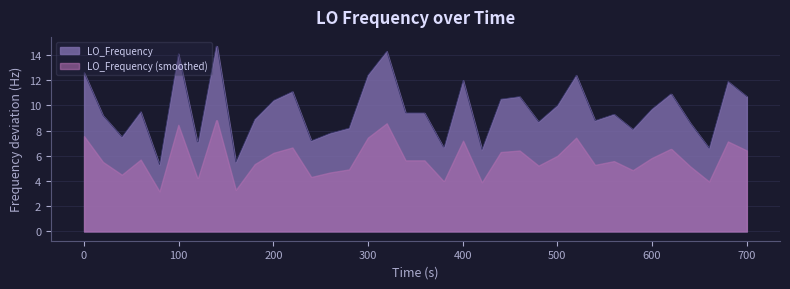

How many lines are shown in the chart?

2